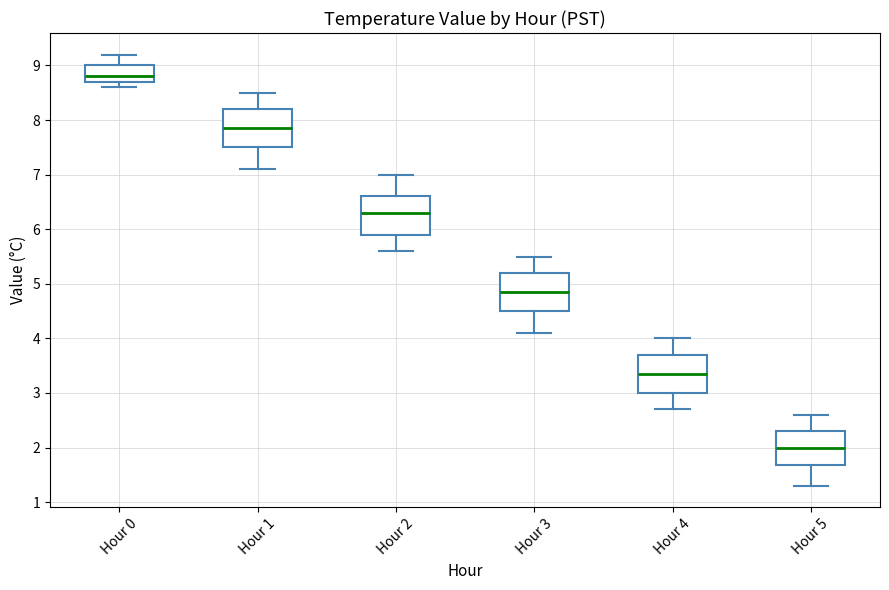

Reading left to right, read every box against the y-axis: the position of its median line, the range the box covers, and the ends of its whiskers. The values are not printed on the chart, so give them approximately, as read against the axis.

Hour 0: median 8.8, box 8.7 to 9.0, whiskers 8.6 to 9.2
Hour 1: median 7.9, box 7.5 to 8.2, whiskers 7.1 to 8.5
Hour 2: median 6.3, box 5.9 to 6.6, whiskers 5.6 to 7.0
Hour 3: median 4.9, box 4.5 to 5.2, whiskers 4.1 to 5.5
Hour 4: median 3.4, box 3.0 to 3.7, whiskers 2.7 to 4.0
Hour 5: median 2.0, box 1.7 to 2.3, whiskers 1.3 to 2.6